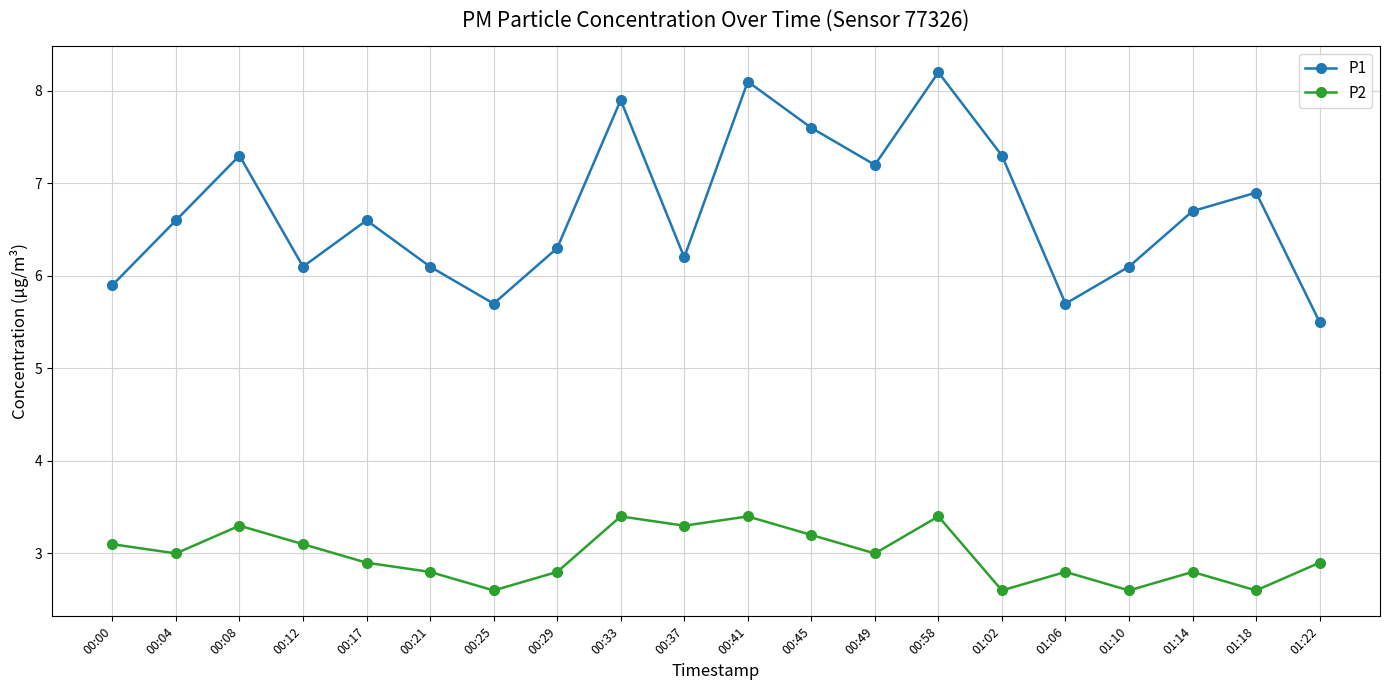

At which label does P1 first exceed 6?

00:04